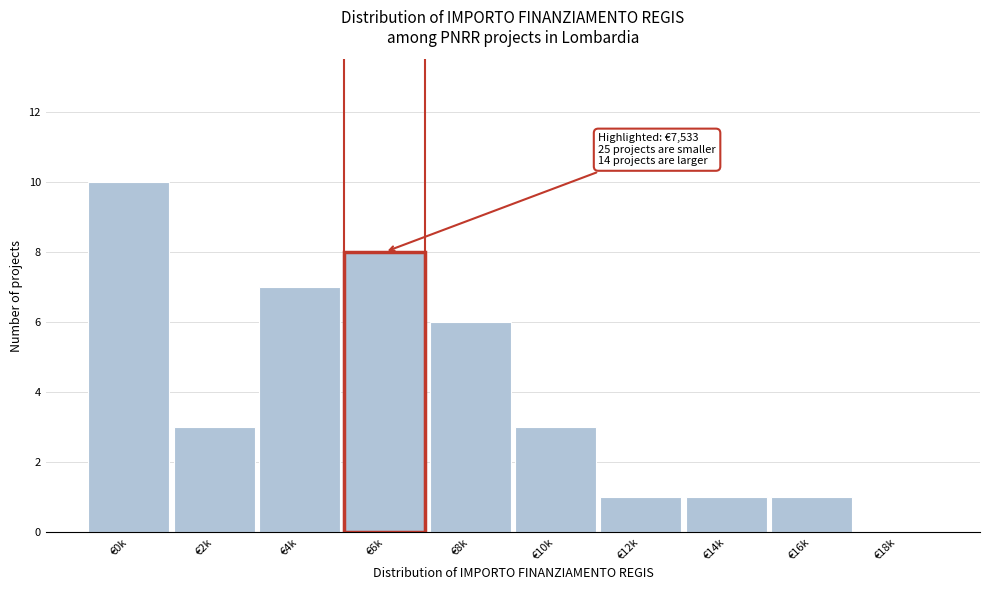

Reading left to right, extract all data points from this chart.

€0k=10	€2k=3	€4k=7	€6k=8	€8k=6	€10k=3	€12k=1	€14k=1	€16k=1	€18k=0